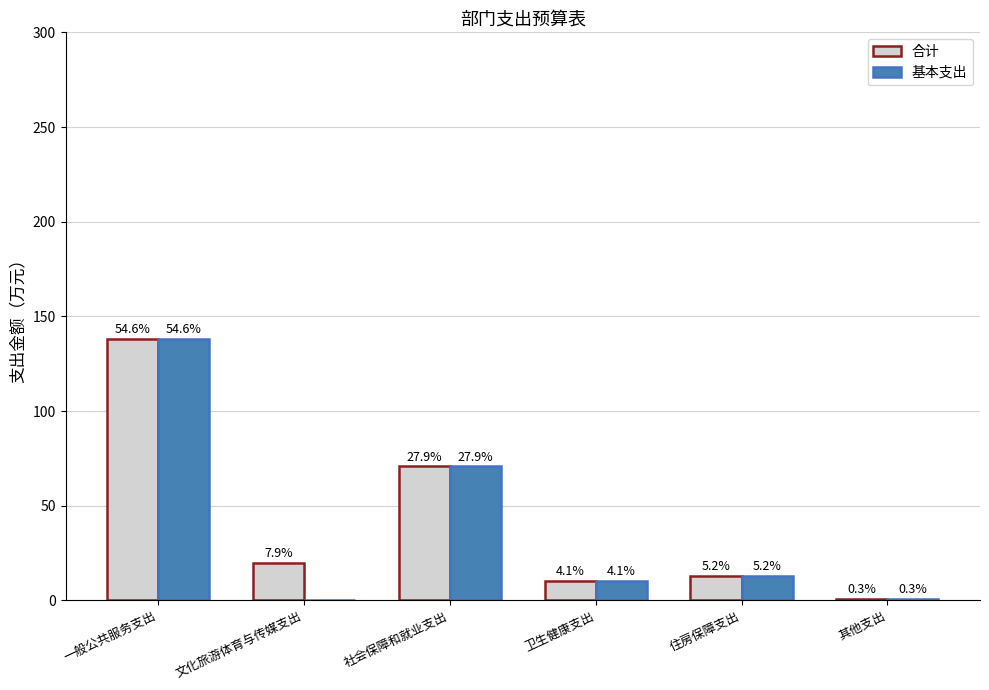

Does the chart contain stacked bars?

No